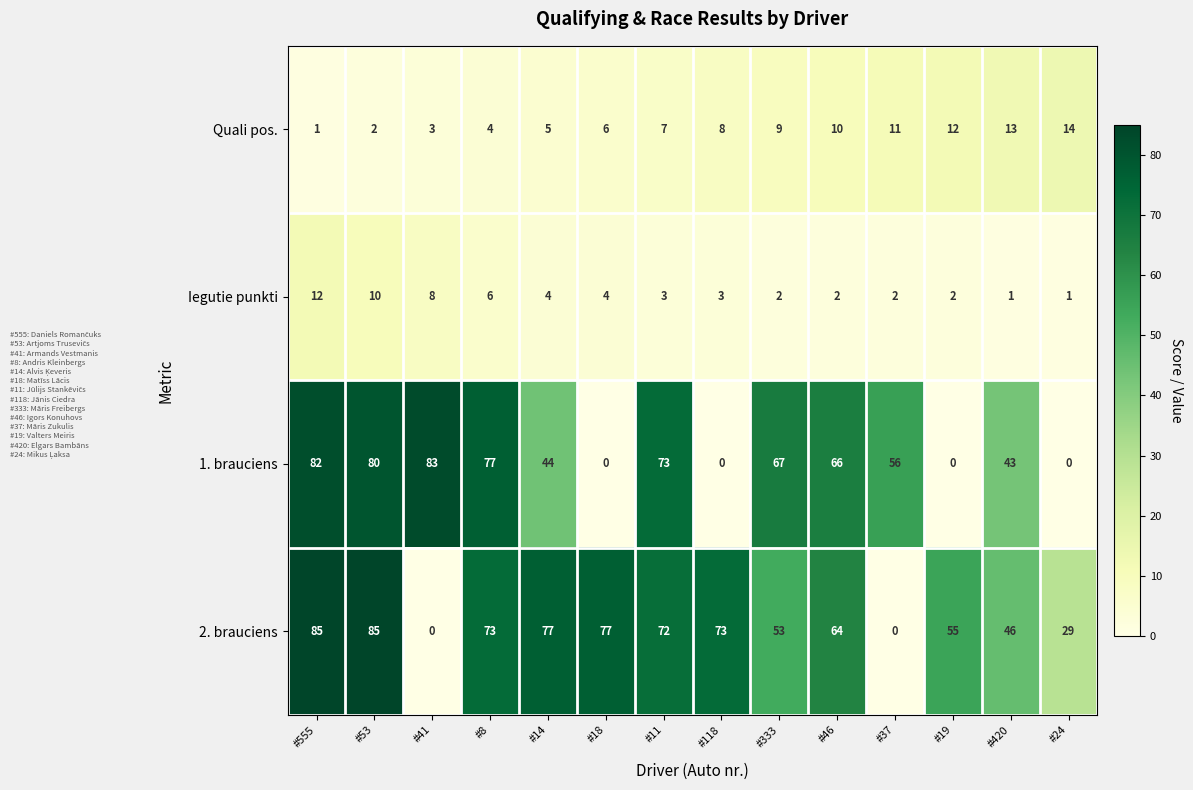

Rank the series by their maximum value, from lowest to highest.

Iegutie punkti, Quali pos., 1. brauciens, 2. brauciens